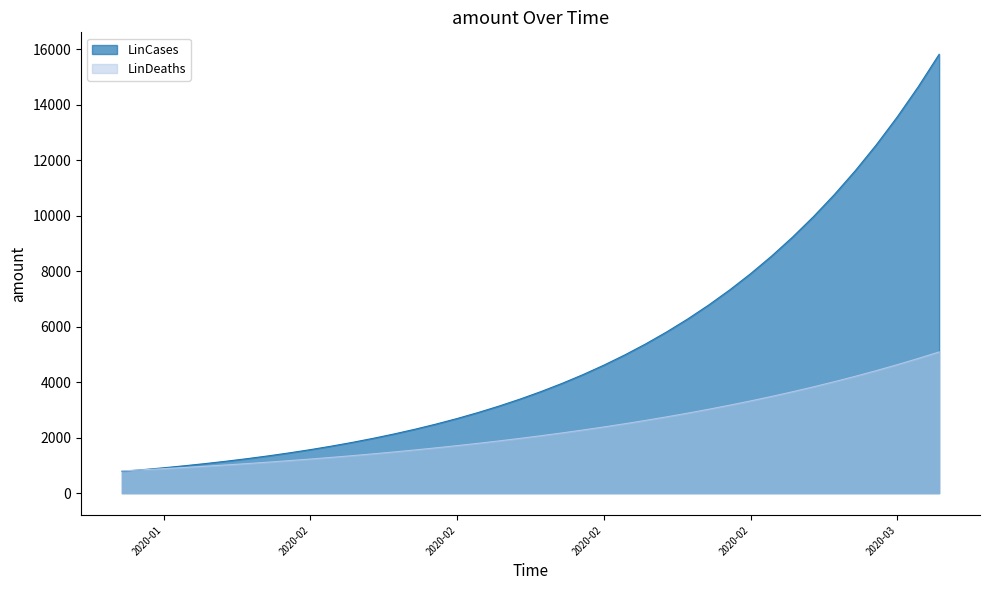

Does the chart display data point markers on the line(s)?

No